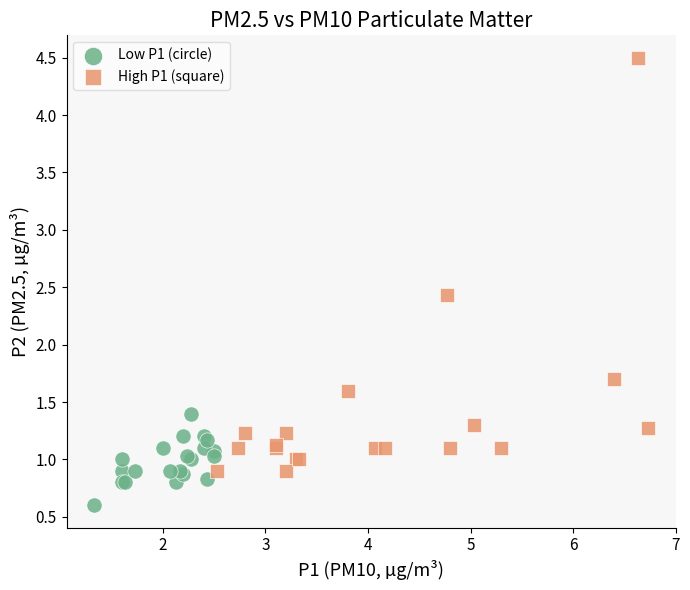

What are all the series names shown in the legend?

Low P1 (circle), High P1 (square)